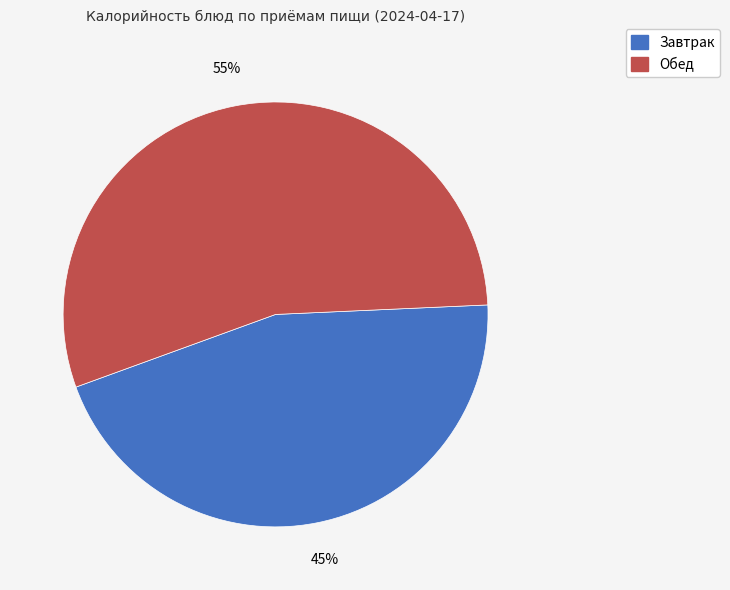

To the nearest percent, what is the average slice percentage?

50%